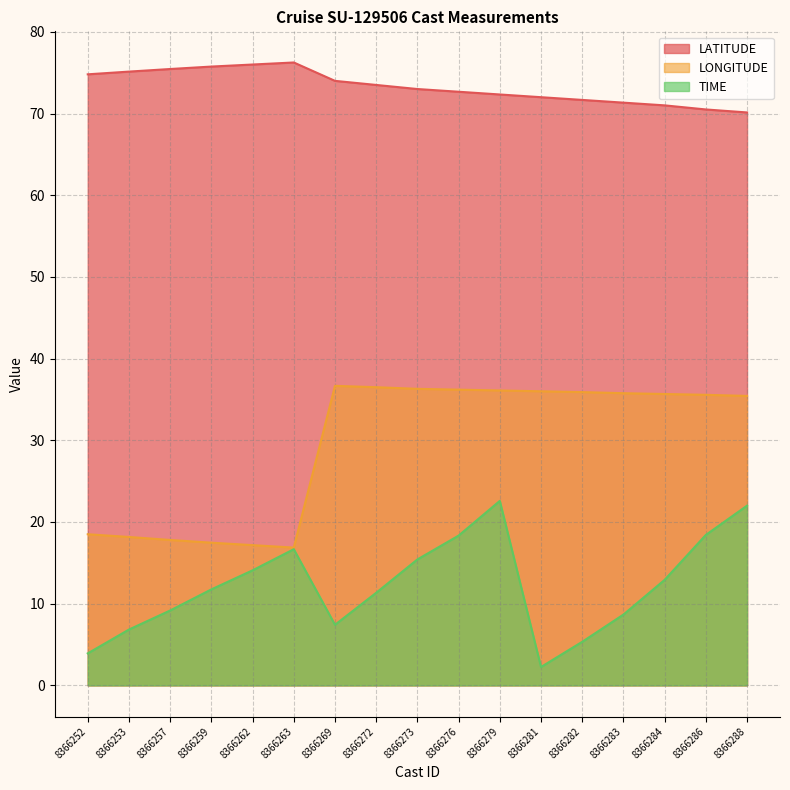

What is the total value across all series at 8366272?

121.3